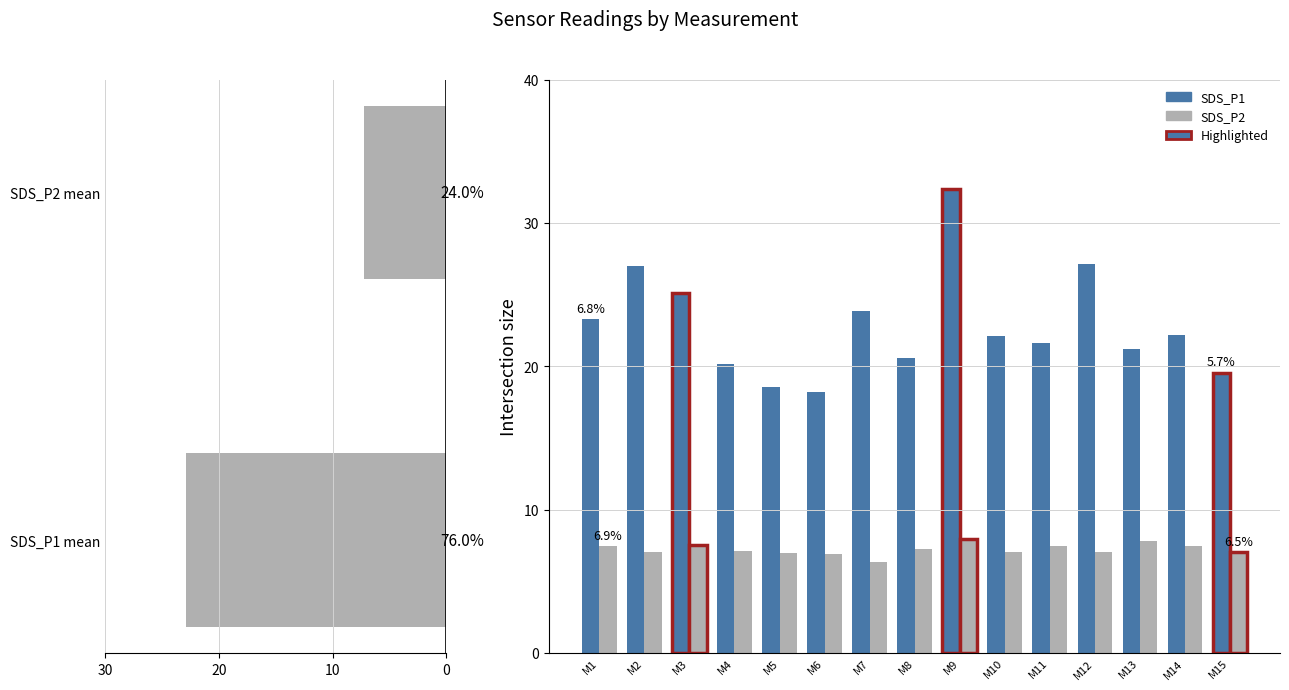

What is the highest value of the SDS_P1 series?

32.4